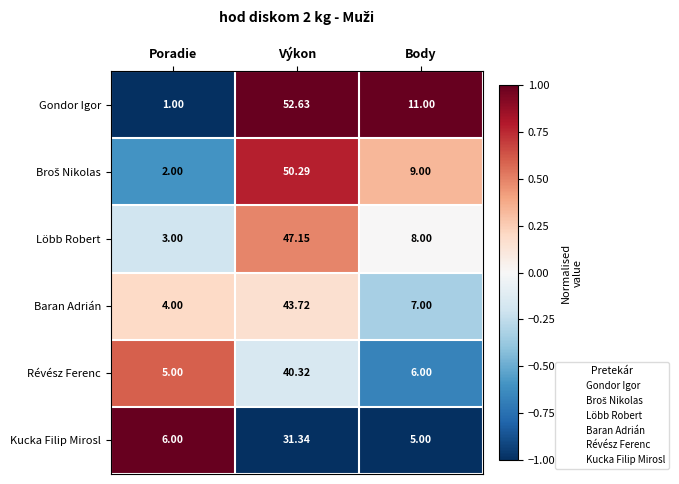

Which series changed the most between Poradie and Výkon?

Gondor Igor